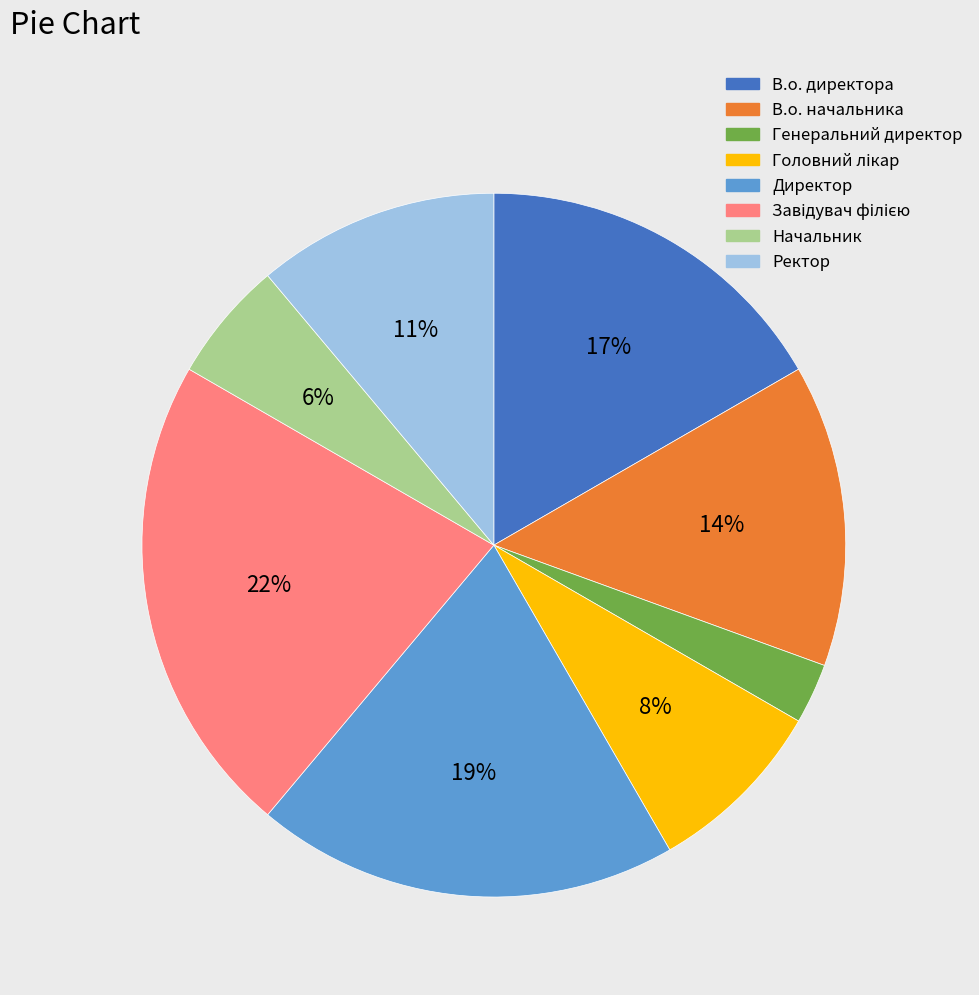

Do Директор and В.о. директора together represent more than half of the pie?

No